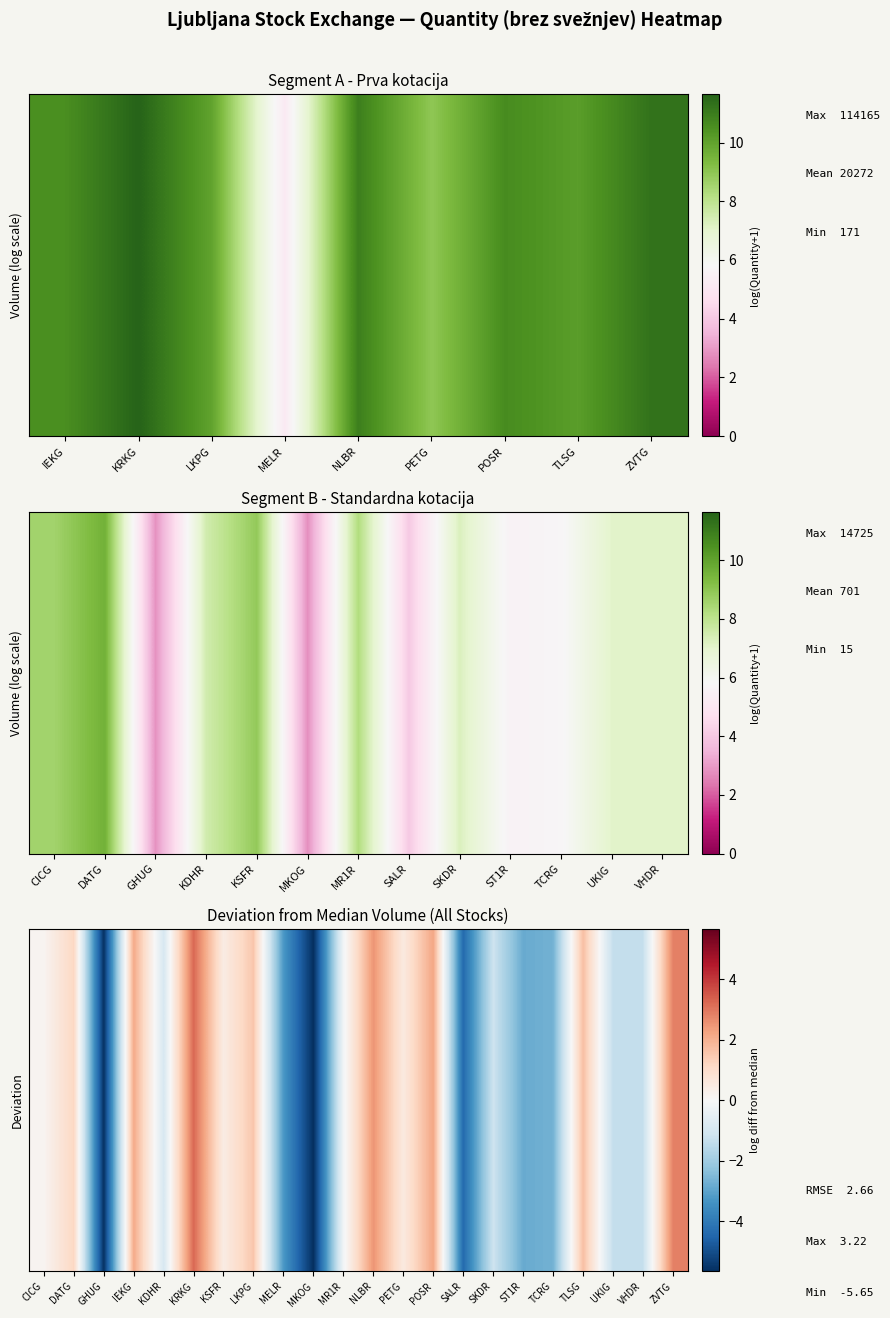

The value at ZVTG is 1.1. True or false?

False